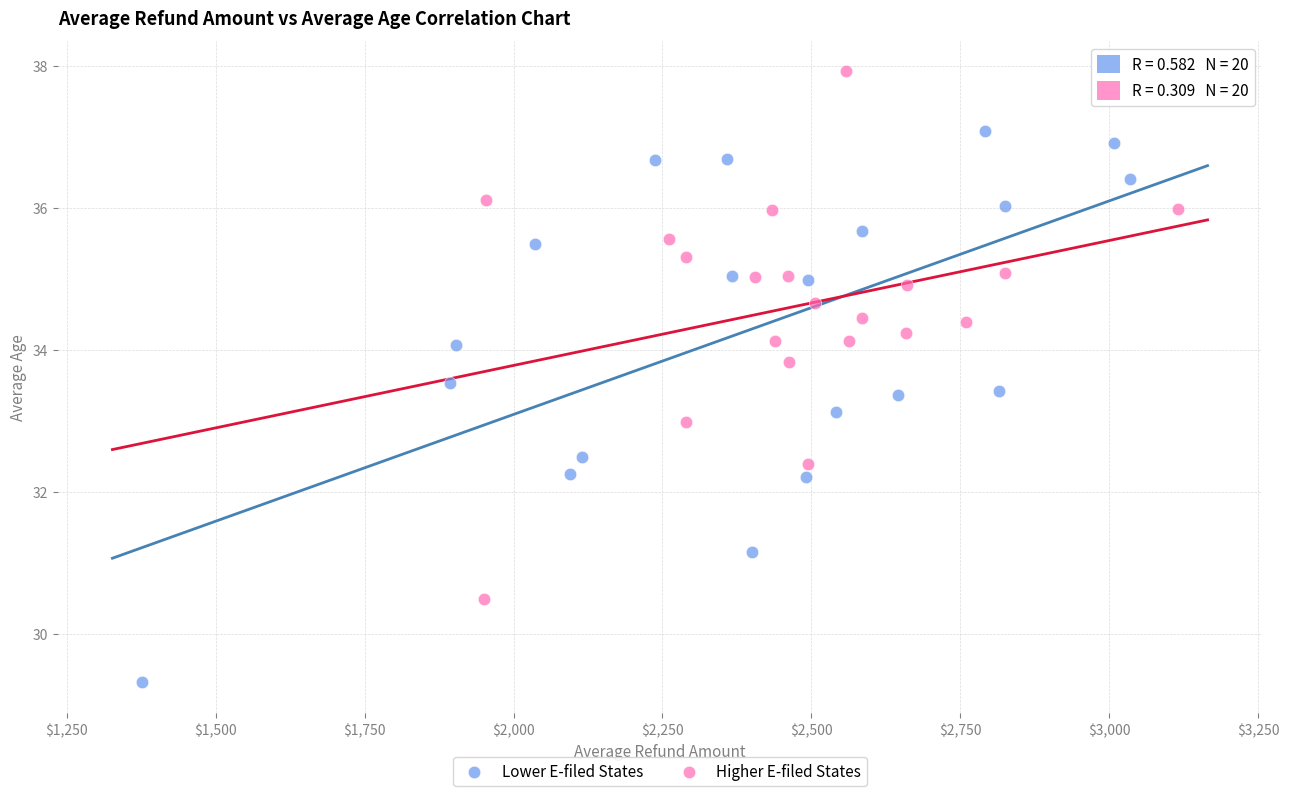

Which series contains the highest Y value?

Higher E-filed States